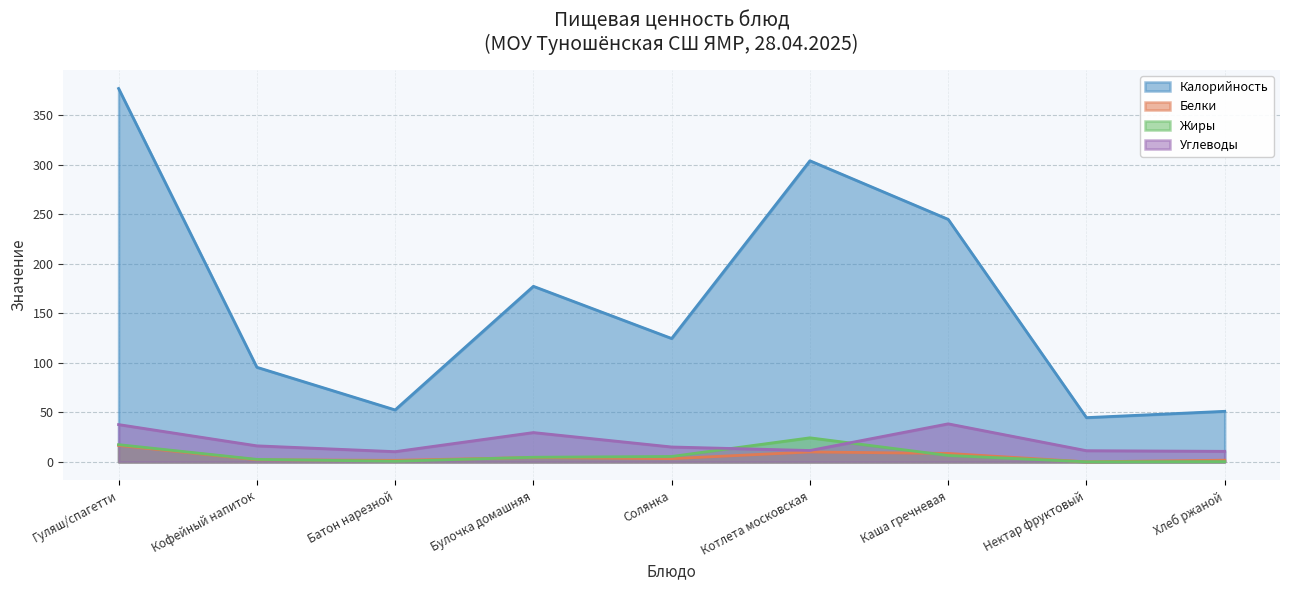

At which category is the sum across all series the highest?

Гуляш/спагетти